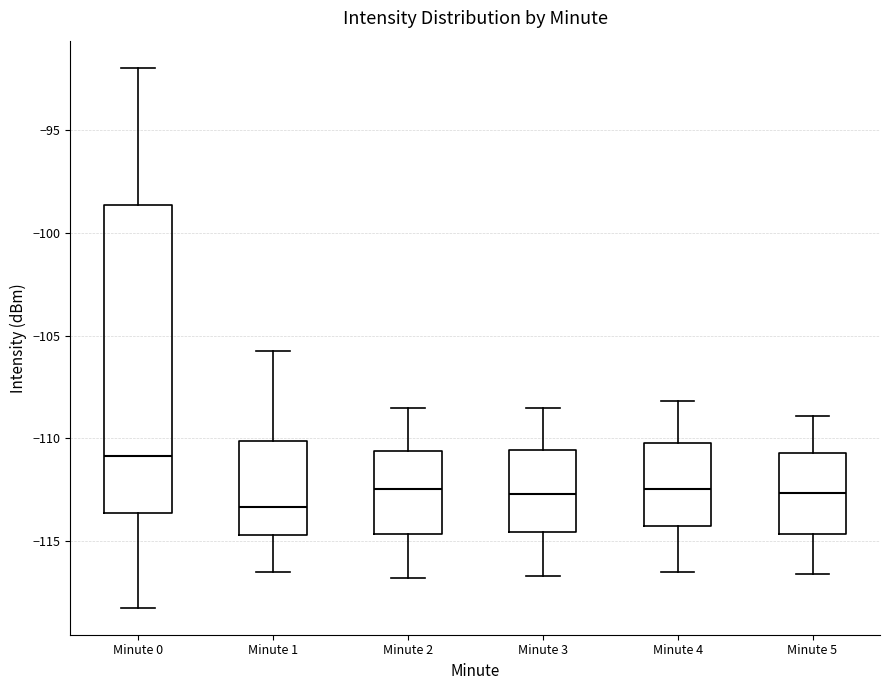

Reading left to right, transcribe this box plot: for each box, give where its median line is, the range the box spans, and where its two whiskers end, as read against the y-axis. The values are not printed on the chart, so give them approximately, as read against the axis.

Minute 0: median -111.0, box -113.5 to -98.5, whiskers -118.0 to -92.0
Minute 1: median -113.5, box -114.5 to -110.0, whiskers -116.5 to -105.5
Minute 2: median -112.5, box -114.5 to -110.5, whiskers -117.0 to -108.5
Minute 3: median -112.5, box -114.5 to -110.5, whiskers -116.5 to -108.5
Minute 4: median -112.5, box -114.0 to -110.0, whiskers -116.5 to -108.0
Minute 5: median -112.5, box -114.5 to -110.5, whiskers -116.5 to -109.0